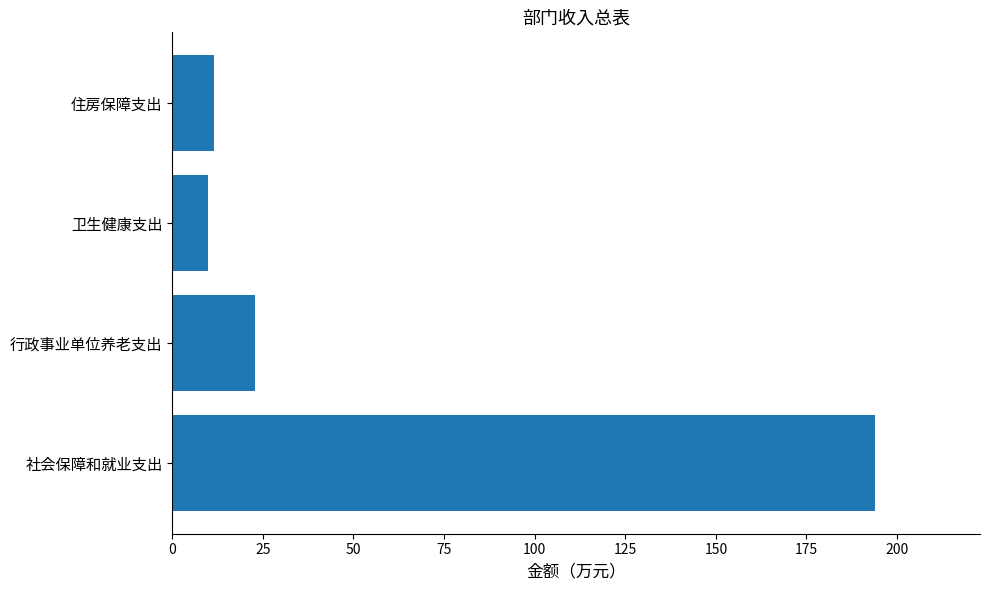

Which has a higher value, 行政事业单位养老支出 or 社会保障和就业支出?

社会保障和就业支出